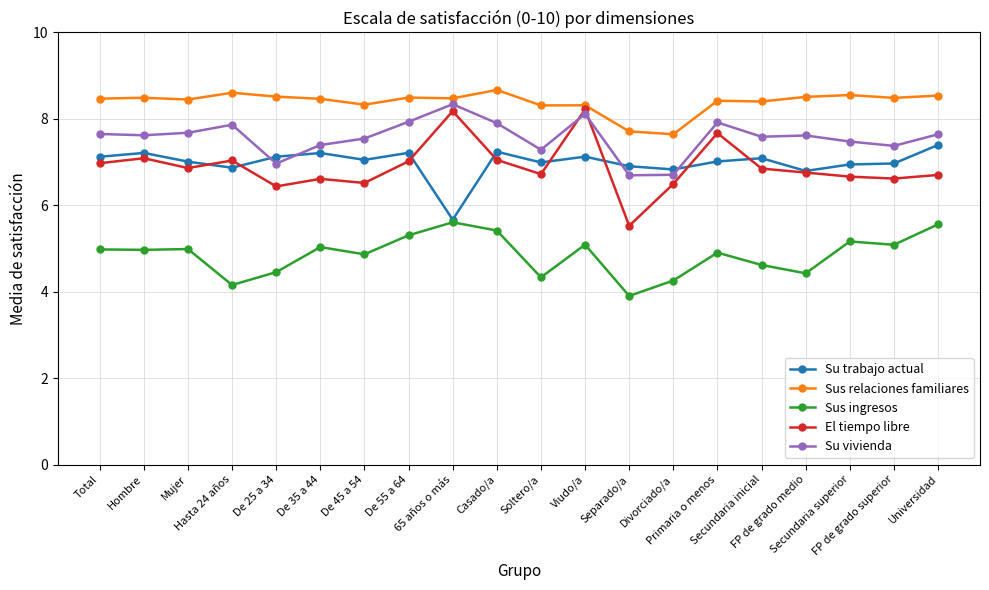

True or false: Sus ingresos has more than 2 interior local peaks.

True